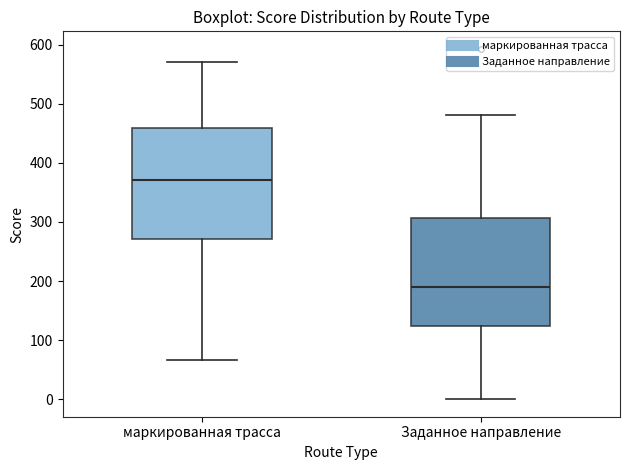

Where does the median line of the box for Заданное направление sit on the y-axis? The values are not printed on the chart, so give them approximately, as read against the axis.

190